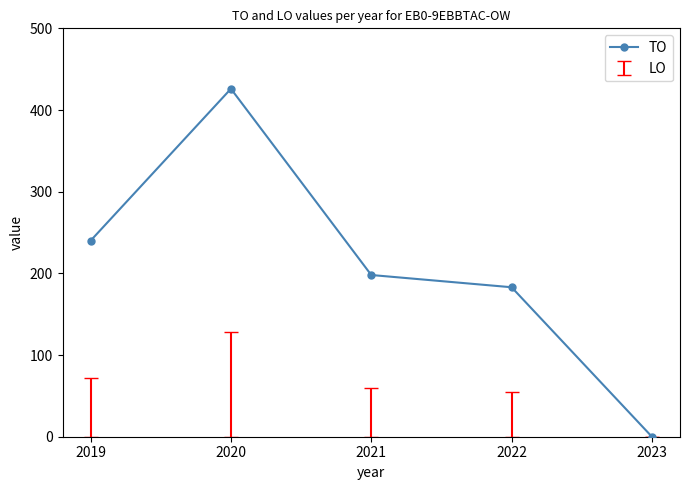

What is the value of the 4th point from the left?

183